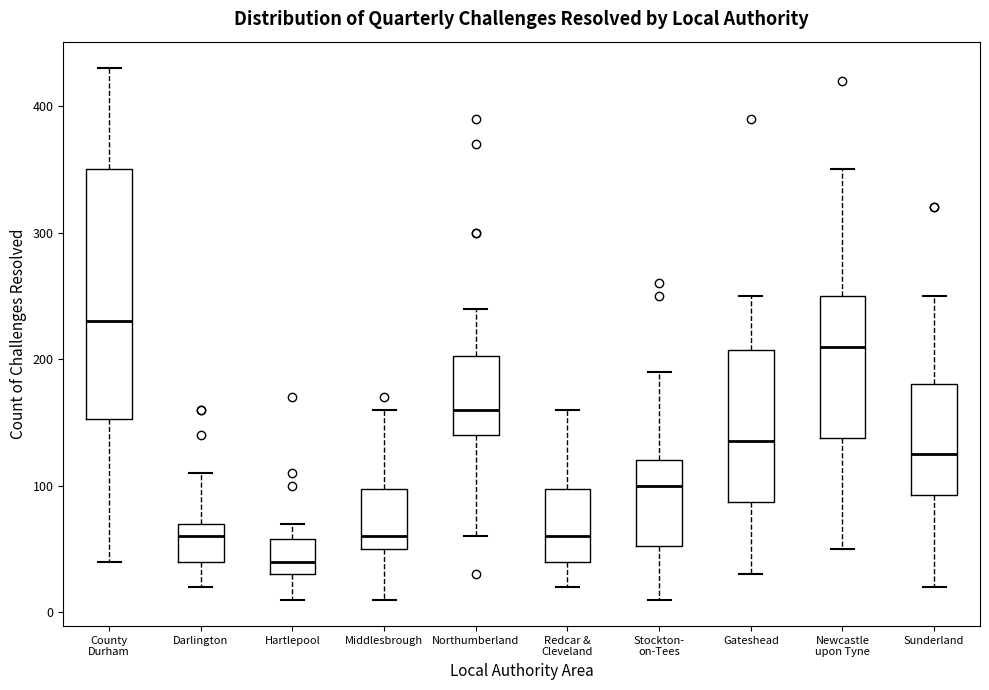

Which box's median line is the lowest?

Hartlepool